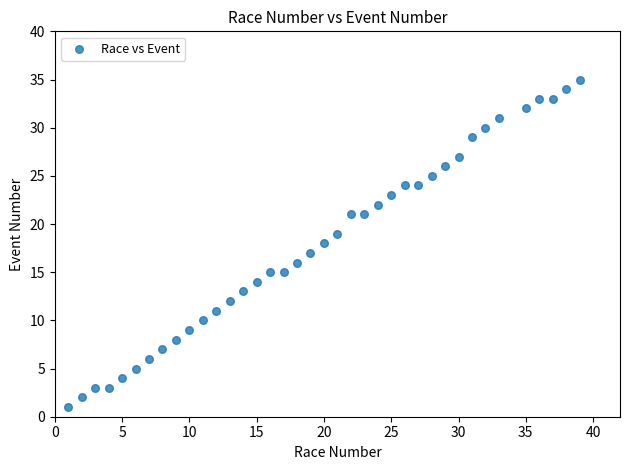

What is the range of Y values (max minus min)?

34